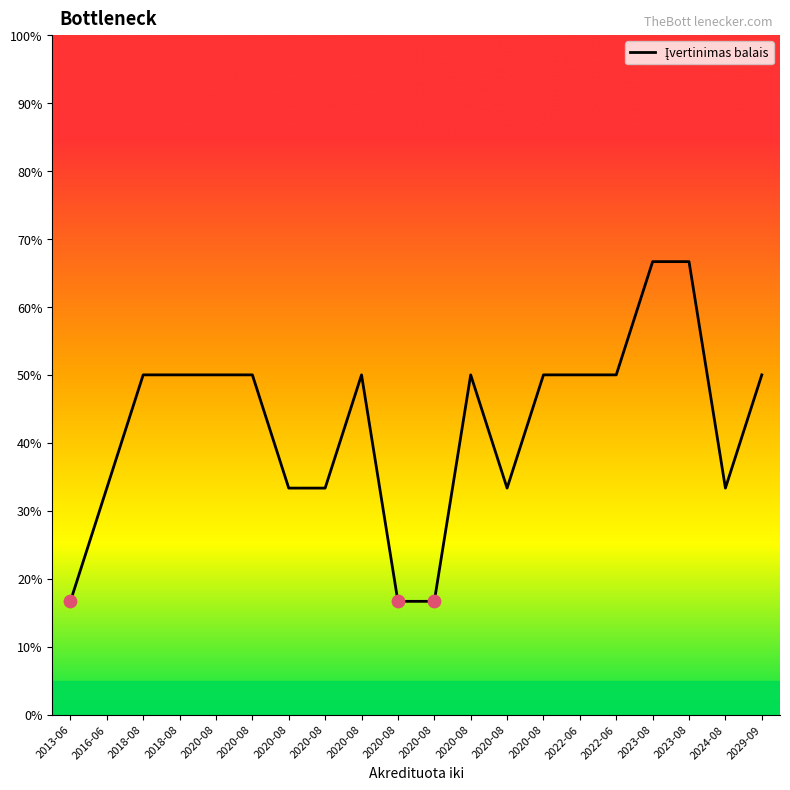

What is the change in value from 2018-08 to 2020-08?

-16.7